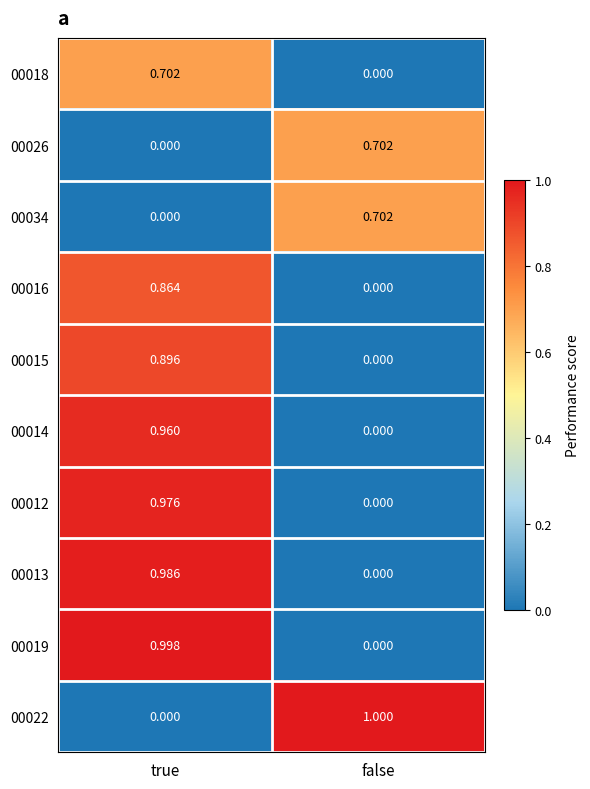

Where is 00026 nearest to the value 0?

true